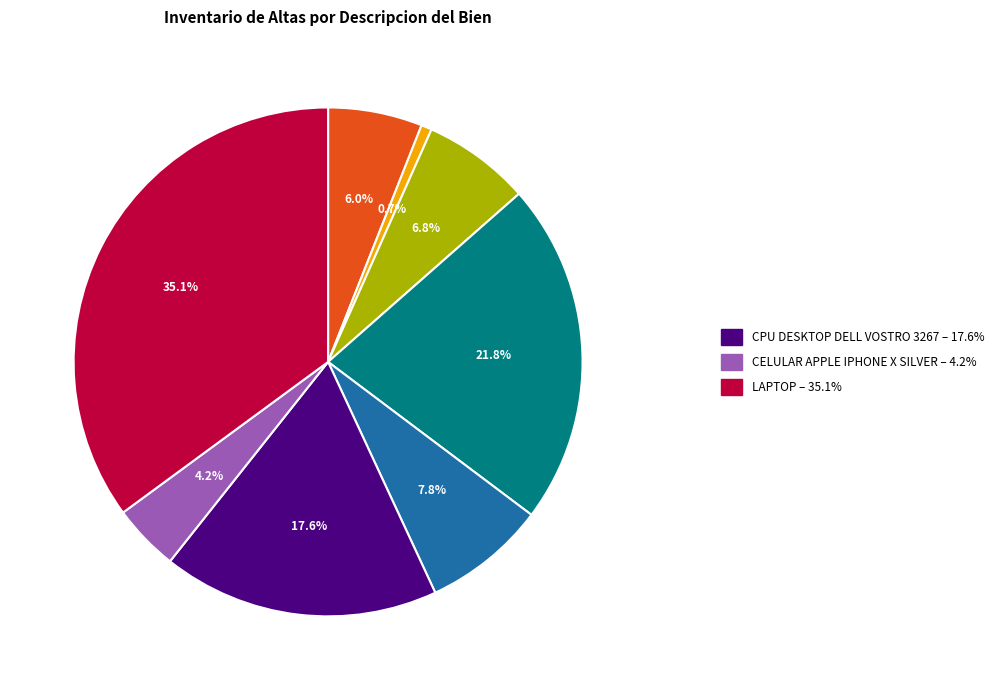

Does any single category account for the majority?

No